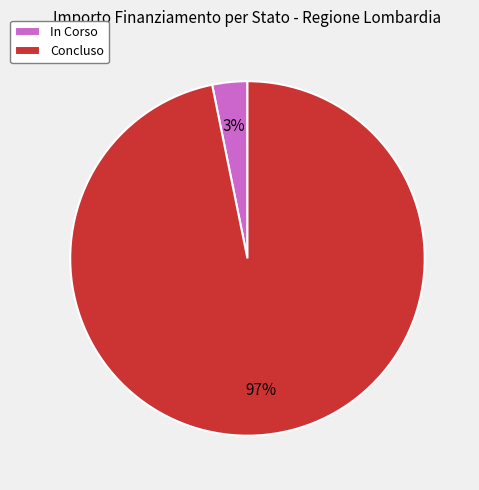

How many slices are in this pie chart?

2